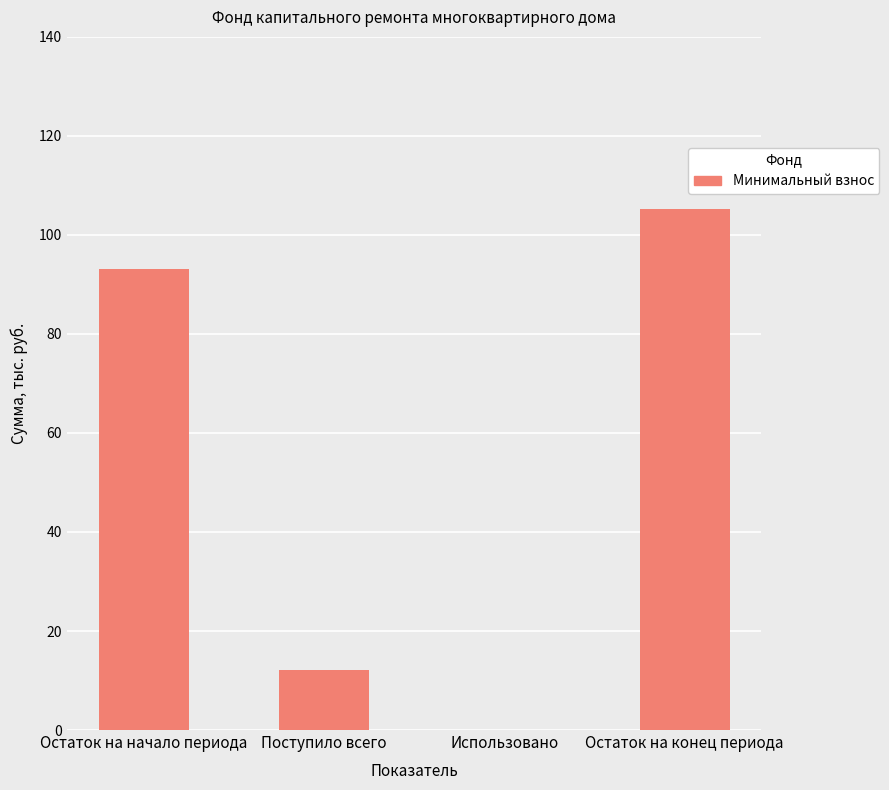

Is it true that the value at Остаток на начало периода is 31.4?

False